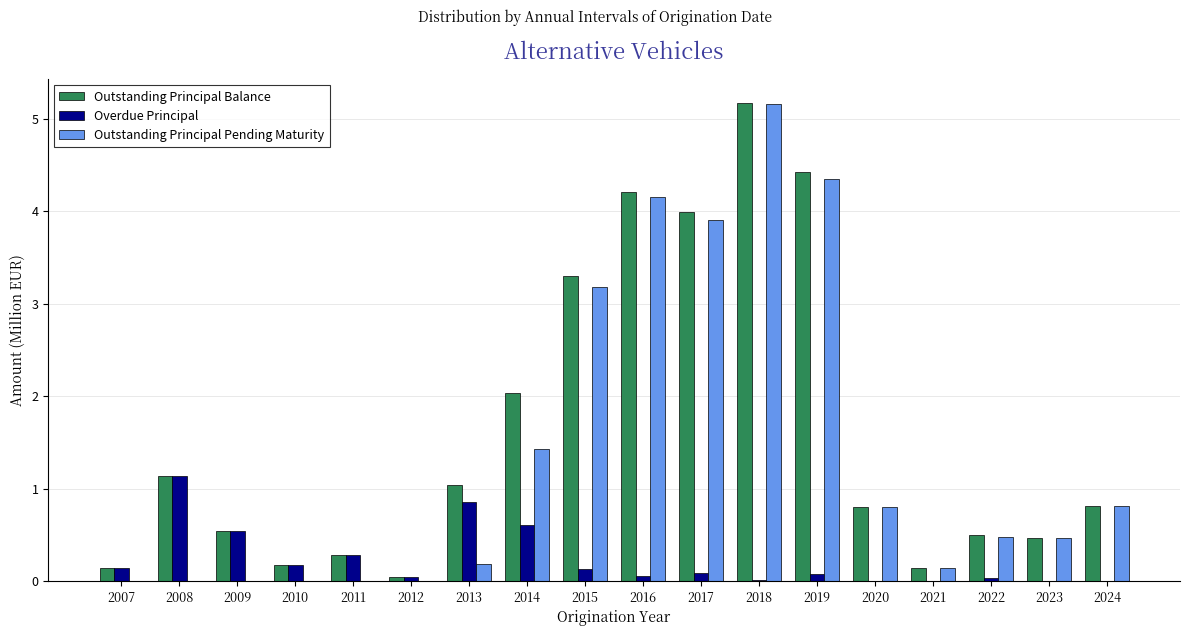

True or false: Outstanding Principal Pending Maturity has a value of 0.1 at 2021.

True